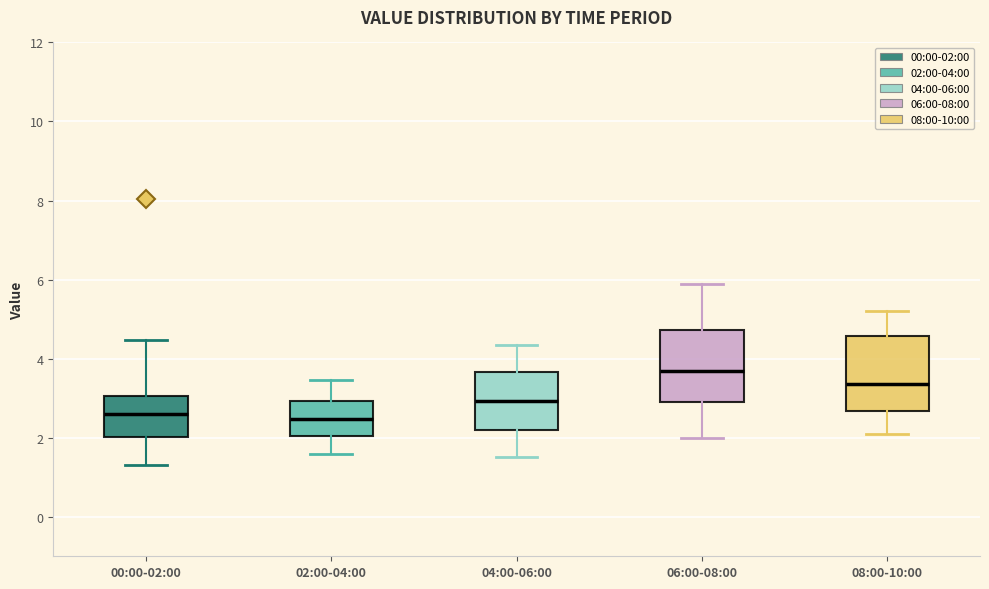

Reading left to right, transcribe this box plot: for each box, give where its median line is, the range the box spans, and where its two whiskers end, as read against the y-axis. The values are not printed on the chart, so give them approximately, as read against the axis.

00:00-02:00: median 2.6, box 2.0 to 3.0, whiskers 1.4 to 4.4
02:00-04:00: median 2.4, box 2.0 to 3.0, whiskers 1.6 to 3.4
04:00-06:00: median 3.0, box 2.2 to 3.6, whiskers 1.6 to 4.4
06:00-08:00: median 3.8, box 3.0 to 4.8, whiskers 2.0 to 6.0
08:00-10:00: median 3.4, box 2.6 to 4.6, whiskers 2.2 to 5.2